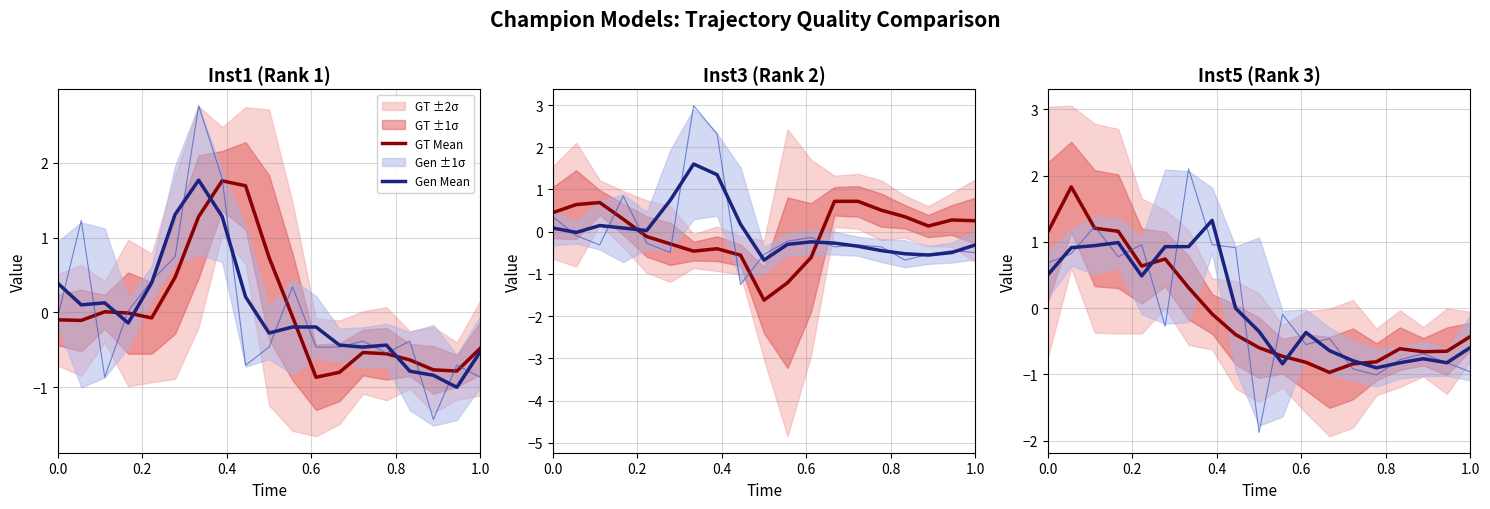

Does the chart display data point markers on the line(s)?

No